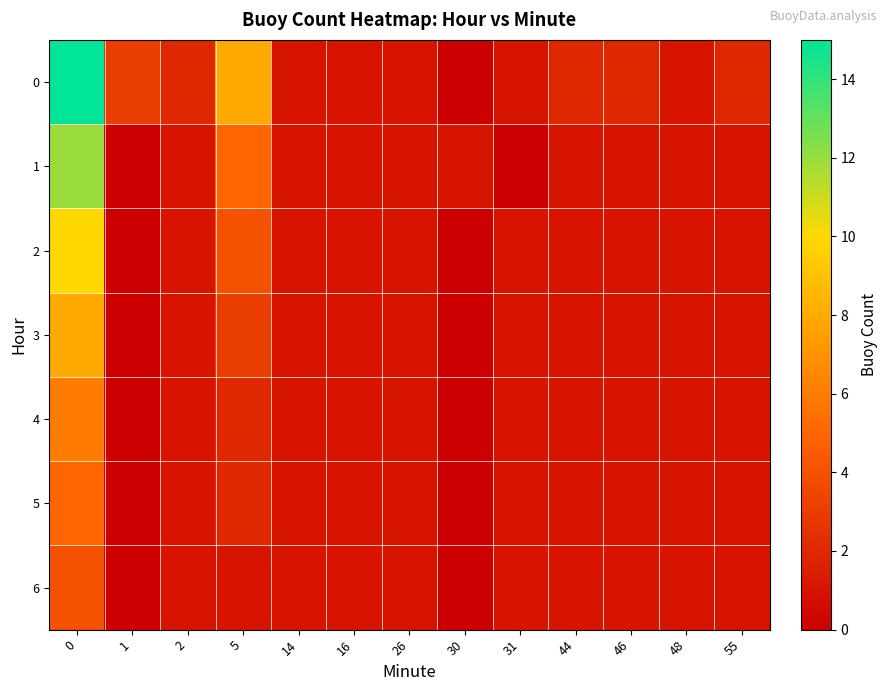

Rank the series at 1 from highest to lowest value.

0, 1, 2, 3, 4, 5, 6